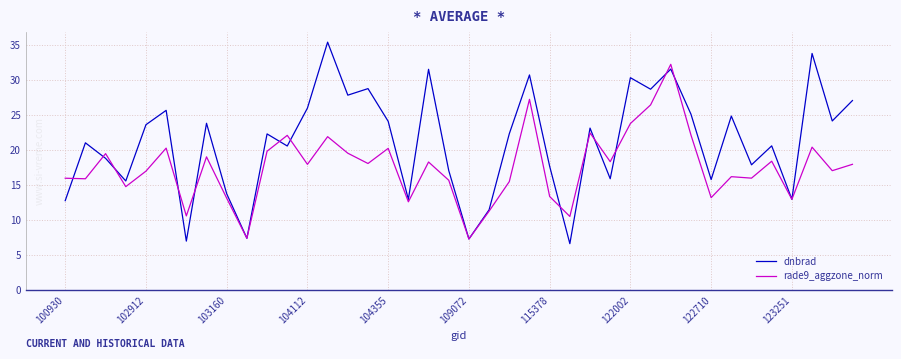

Which series has the largest range (max minus min)?

dnbrad